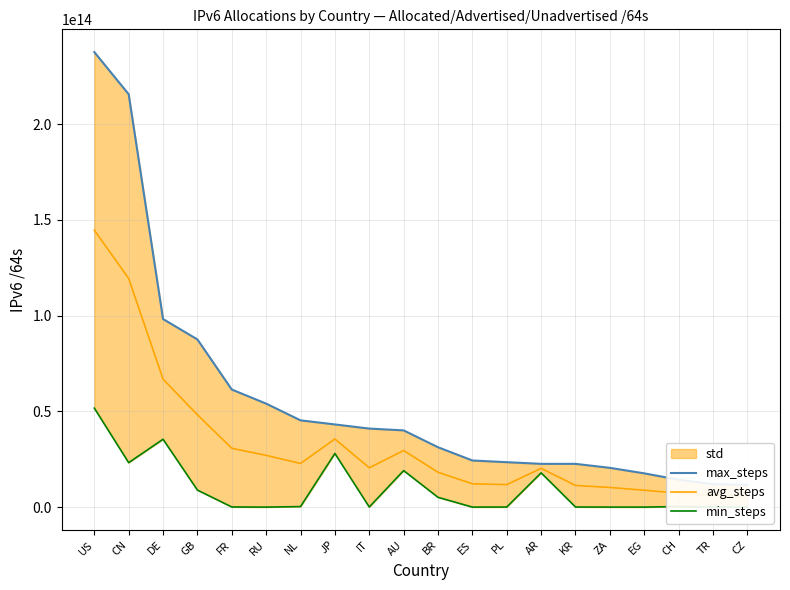

At which label is avg_steps closest to 75231119818752?

DE